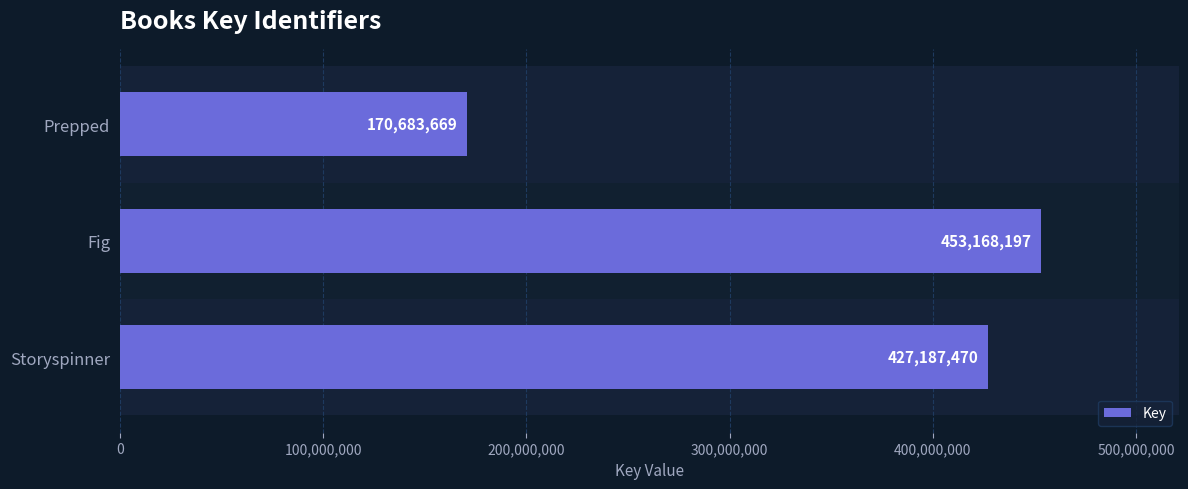

What is the greatest value displayed?

453168197